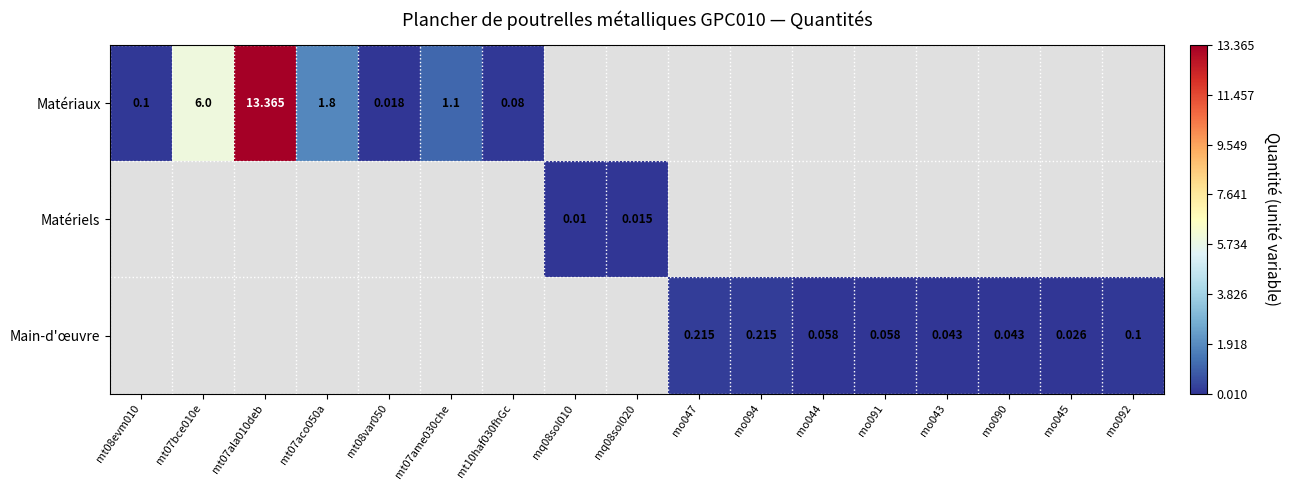

What is the difference between the maximum and second lowest values in the Main-d'œuvre series?

0.2